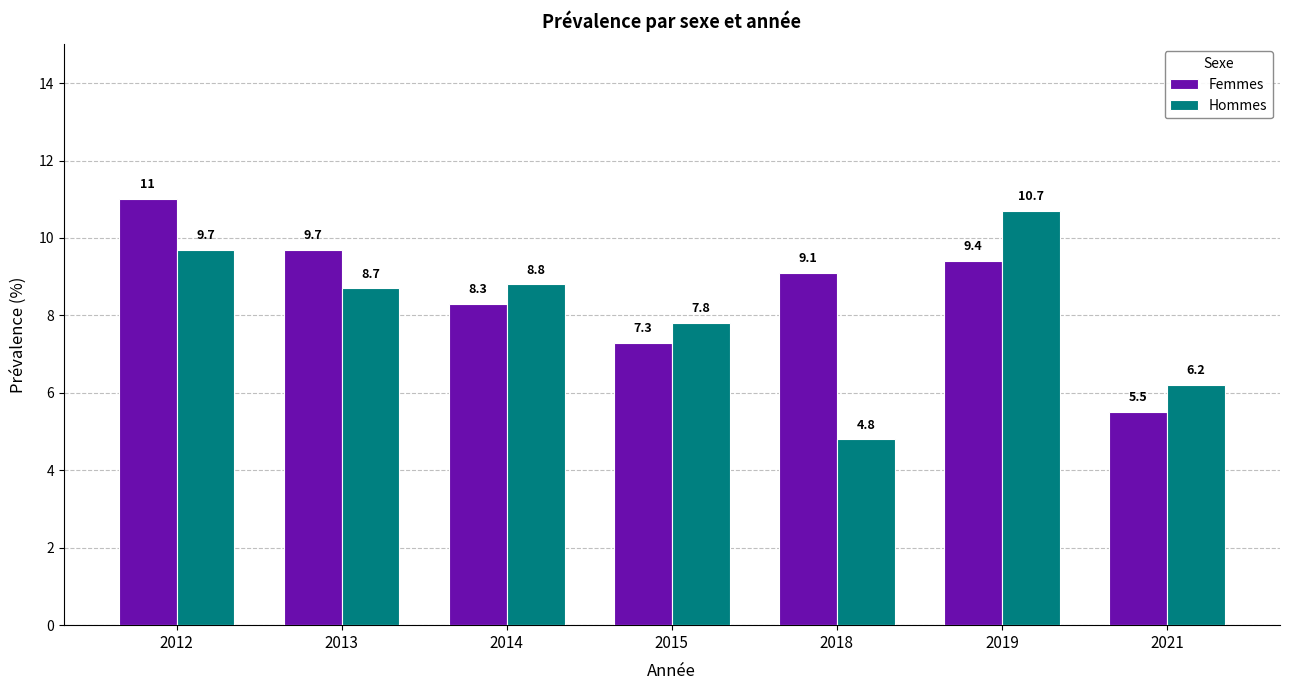

Are the bars grouped side by side (vs. stacked)?

Yes